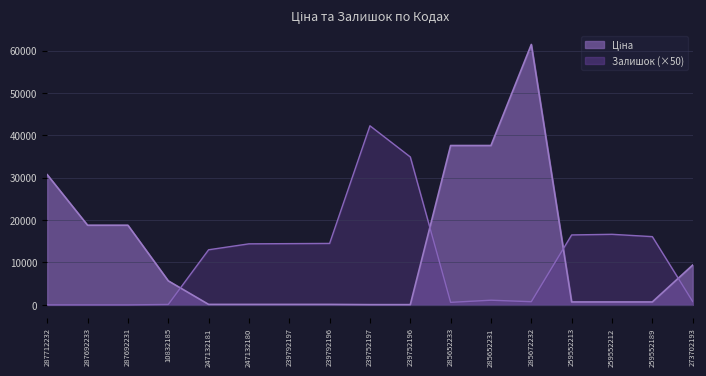

What is the difference between the Залишок values at 259552189 and 259552212?

550.0